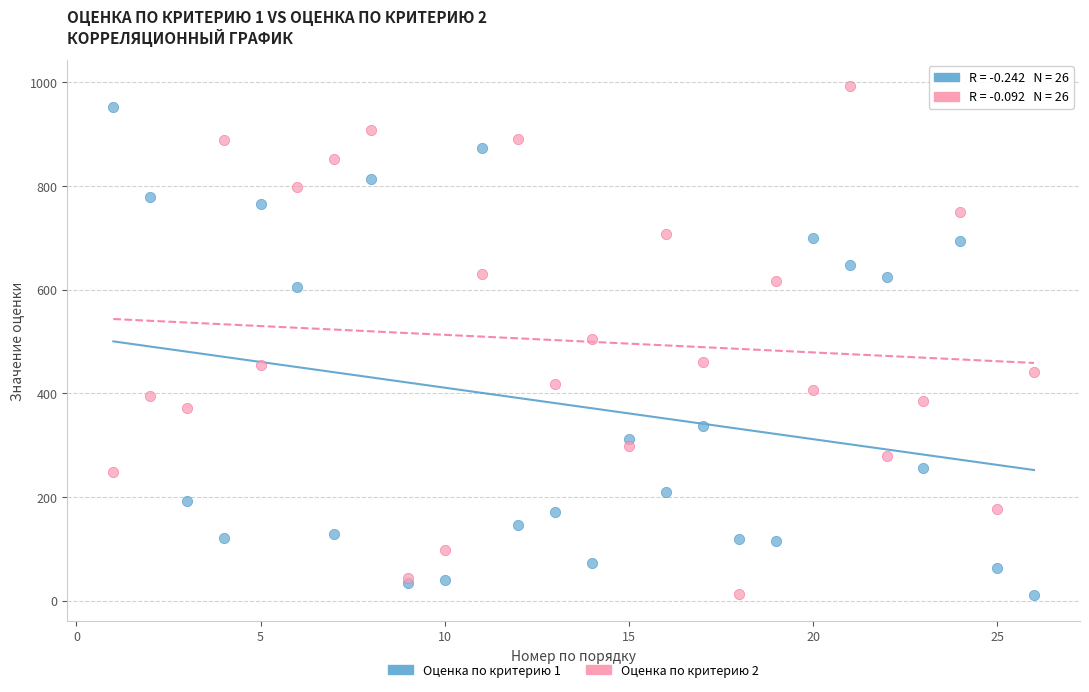

Which series reaches the maximum Y coordinate?

Оценка по критерию 2